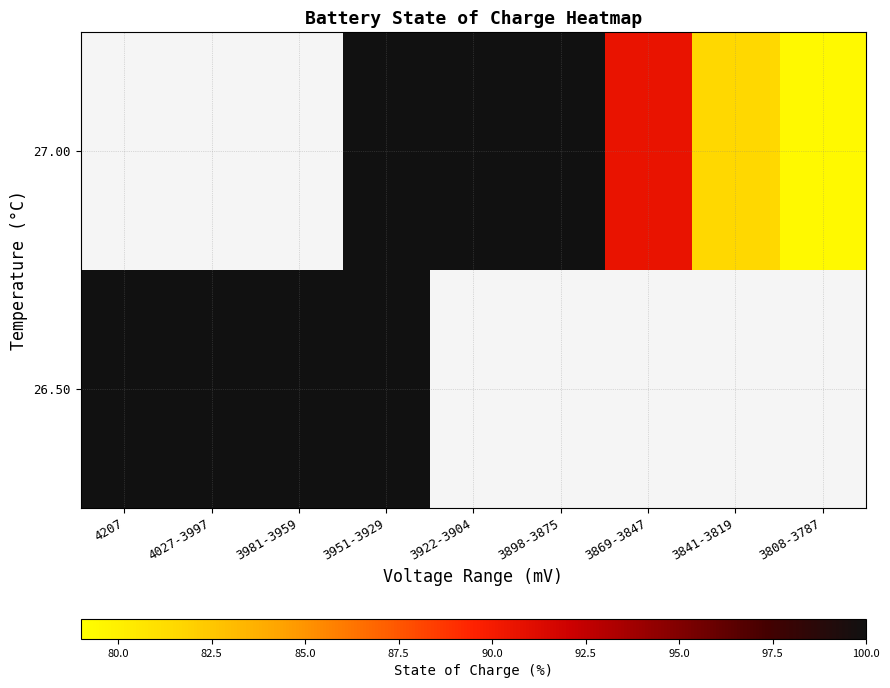

What is the minimum value shown in the chart?

79.3